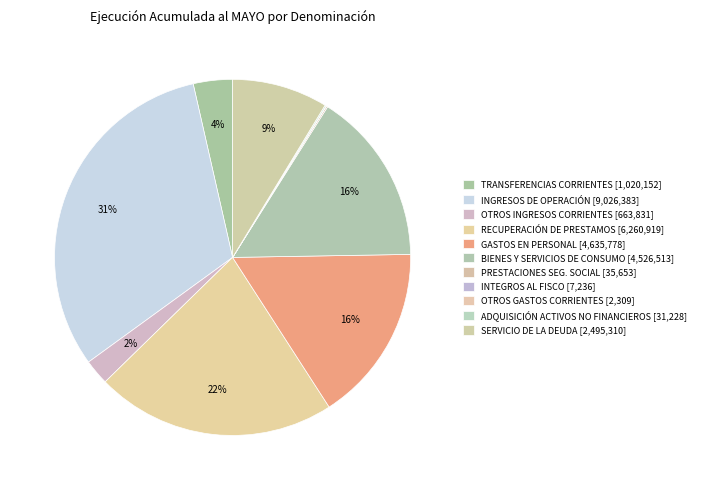

To the nearest percent, what is the average slice percentage?

9%